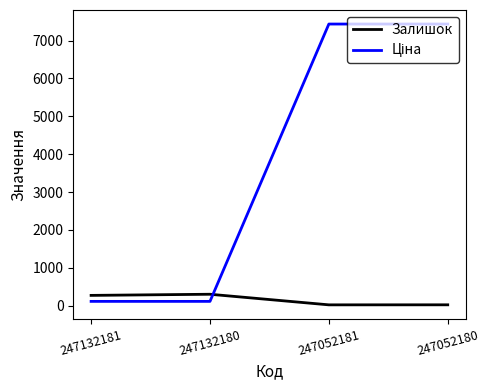

What is the sum of all Залишок values?

611.0